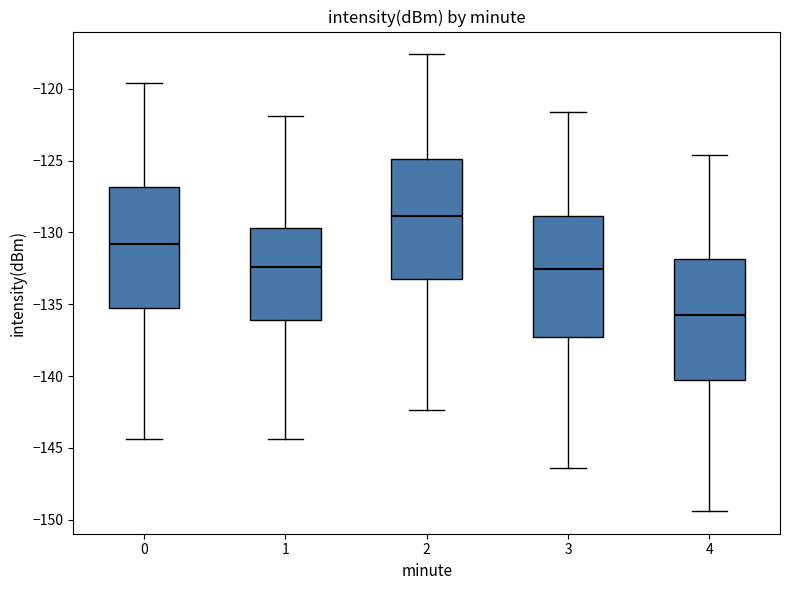

Reading left to right, read every box against the y-axis: the position of its median line, the range the box covers, and the ends of its whiskers. The values are not printed on the chart, so give them approximately, as read against the axis.

0: median -131.0, box -135.5 to -127.0, whiskers -144.5 to -119.5
1: median -132.5, box -136.0 to -129.5, whiskers -144.5 to -122.0
2: median -129.0, box -133.5 to -125.0, whiskers -142.5 to -117.5
3: median -132.5, box -137.5 to -129.0, whiskers -146.5 to -121.5
4: median -135.5, box -140.5 to -132.0, whiskers -149.5 to -124.5